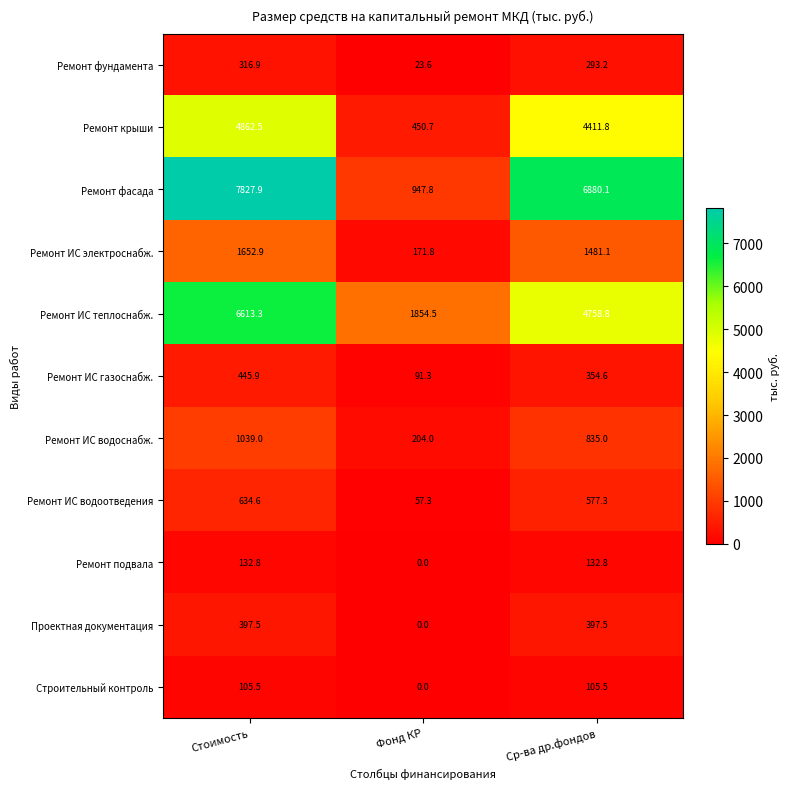

Read the Ремонт ИС газоснабж. value at Фонд КР.

91.3